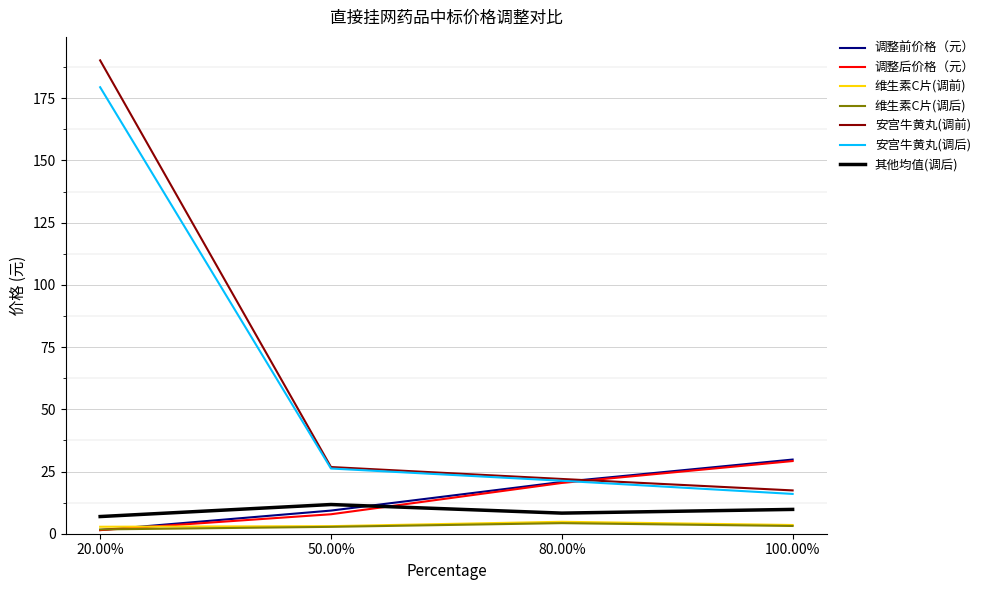

True or false: 维生素C片(调后) and 安宫牛黄丸(调后) intersect in this chart.

False